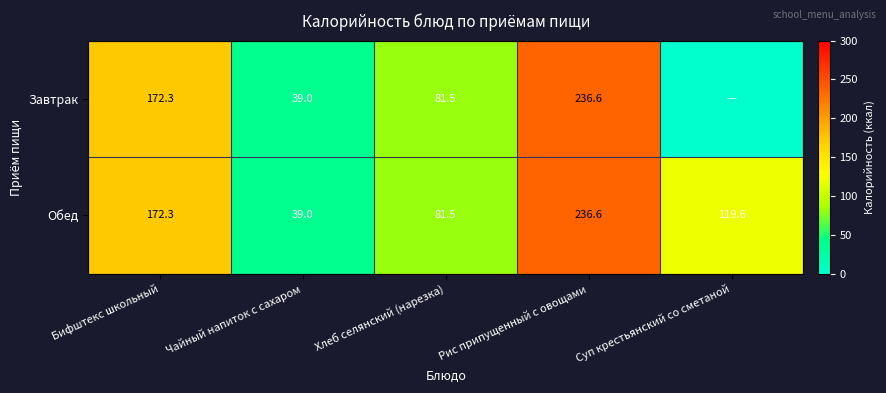

Read the Обед value at Рис припущенный с овощами.

236.6